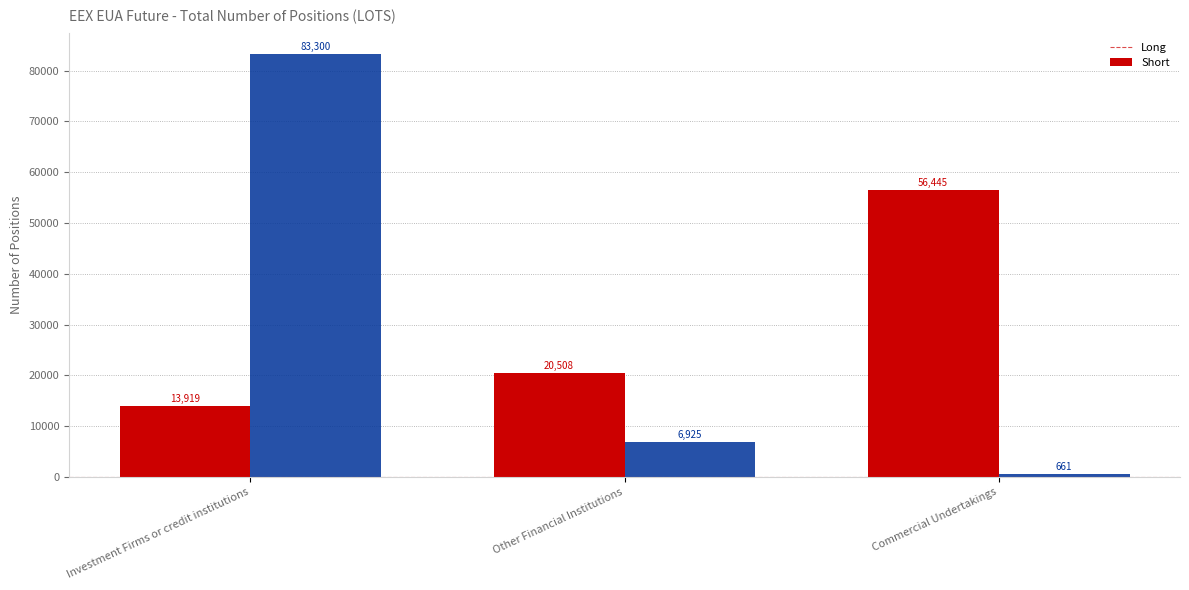

The Long series shows 8225 at Investment Firms or credit institutions. True or false?

False